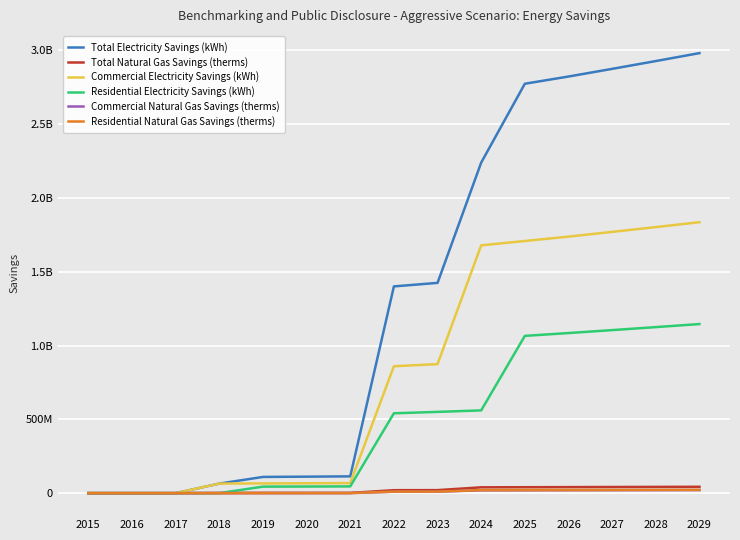

What is the sum of all Commercial Electricity Savings (kWh) values?

12530852977.5